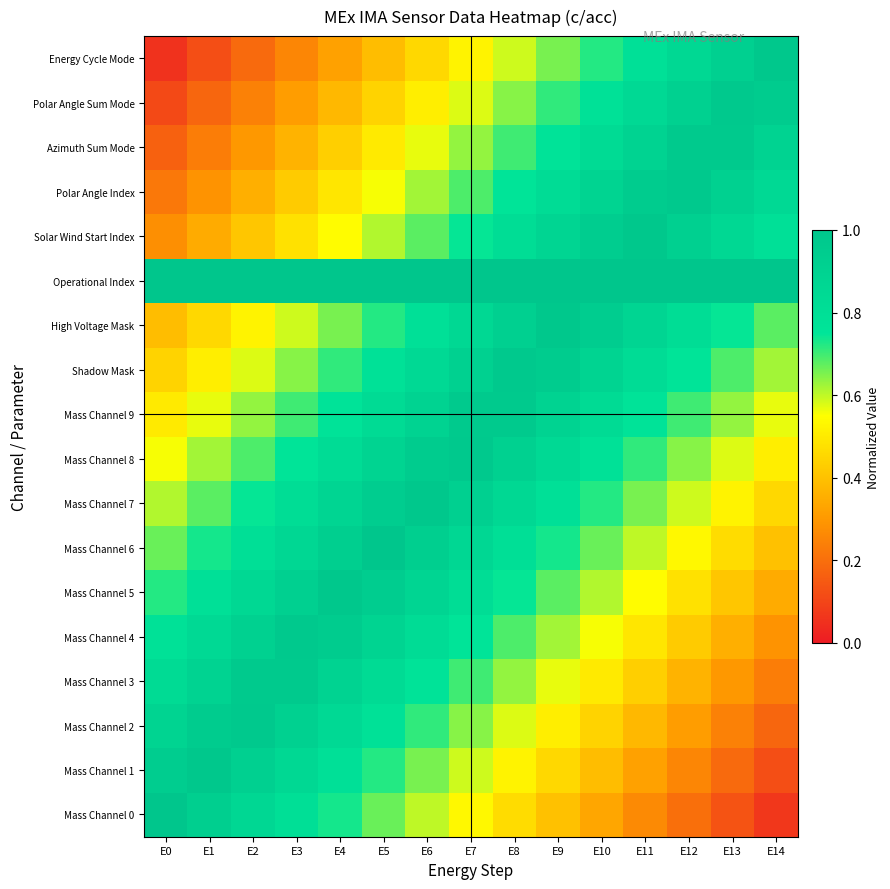

What is the spread (max minus min) of values at E2?

11.0